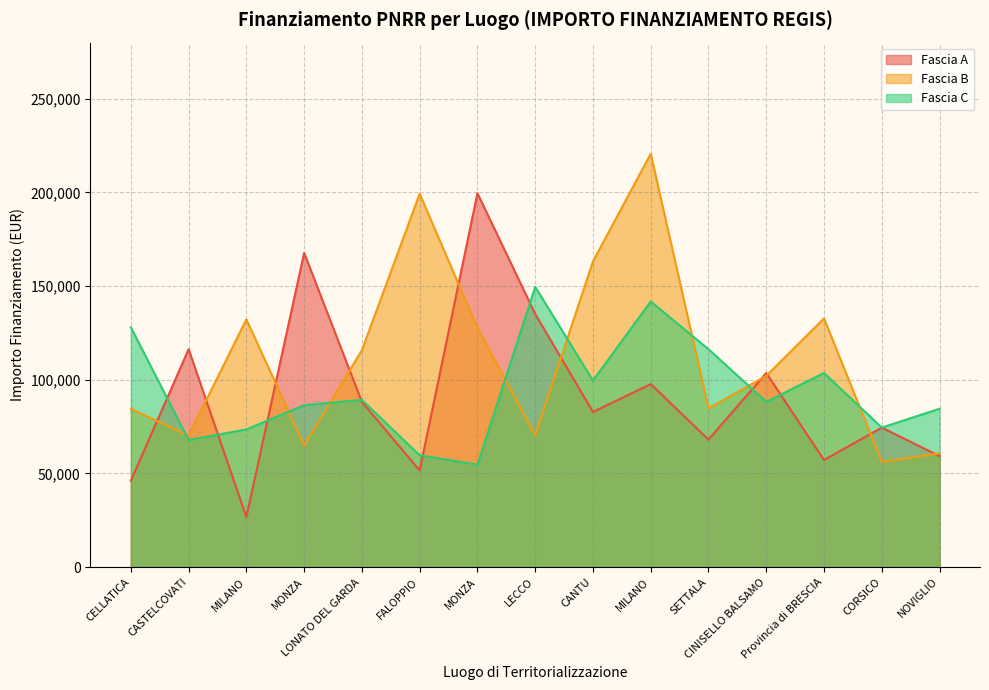

Reading right to left, transcribe all the data shown in this chart.

Fascia A: NOVIGLIO=59229.0	CORSICO=74486.0	Provincia di BRESCIA=57160.7	CINISELLO BALSAMO=103619.9	SETTALA=68057.8	MILANO=97694.9	CANTU=82798.6	LECCO=135157.2	MONZA=199567.7	FALOPPIO=51620.1	LONATO DEL GARDA=88213.8	MONZA=167724.8	MILANO=26730.0	CASTELCOVATI=116324.6	CELLATICA=46044.5
Fascia B: NOVIGLIO=60687.8	CORSICO=56181.6	Provincia di BRESCIA=132781.0	CINISELLO BALSAMO=102092.5	SETTALA=84744.5	MILANO=220663.0	CANTU=163198.8	LECCO=70397.4	MONZA=127674.8	FALOPPIO=199303.9	LONATO DEL GARDA=115789.8	MONZA=64886.6	MILANO=132279.7	CASTELCOVATI=70120.9	CELLATICA=84538.8
Fascia C: NOVIGLIO=84538.8	CORSICO=74486.0	Provincia di BRESCIA=103619.9	CINISELLO BALSAMO=88213.8	SETTALA=116324.6	MILANO=141794.5	CANTU=99582.8	LECCO=149604.4	MONZA=54682.1	FALOPPIO=59681.5	LONATO DEL GARDA=89266.3	MONZA=86448.2	MILANO=73496.1	CASTELCOVATI=67843.7	CELLATICA=128032.6